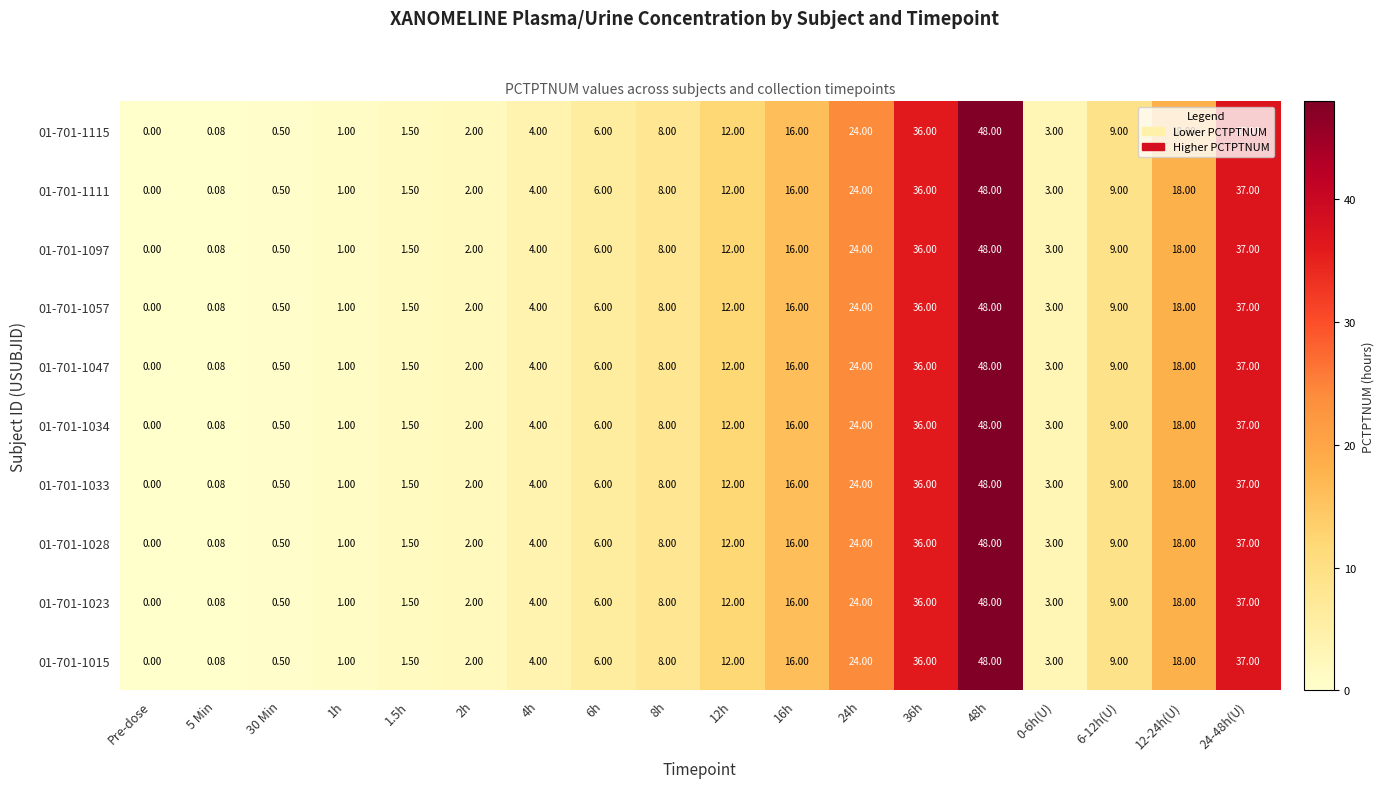

How many categories are shown in the chart?

18